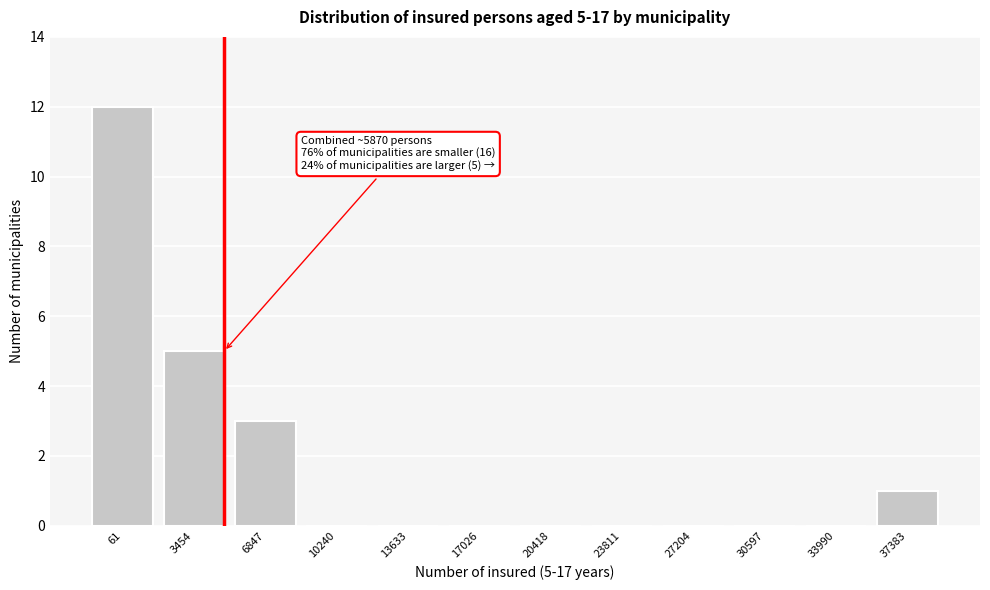

Reading right to left, transcribe all the data shown in this chart.

37383=1	33990=0	30597=0	27204=0	23811=0	20418=0	17026=0	13633=0	10240=0	6847=3	3454=5	61=12